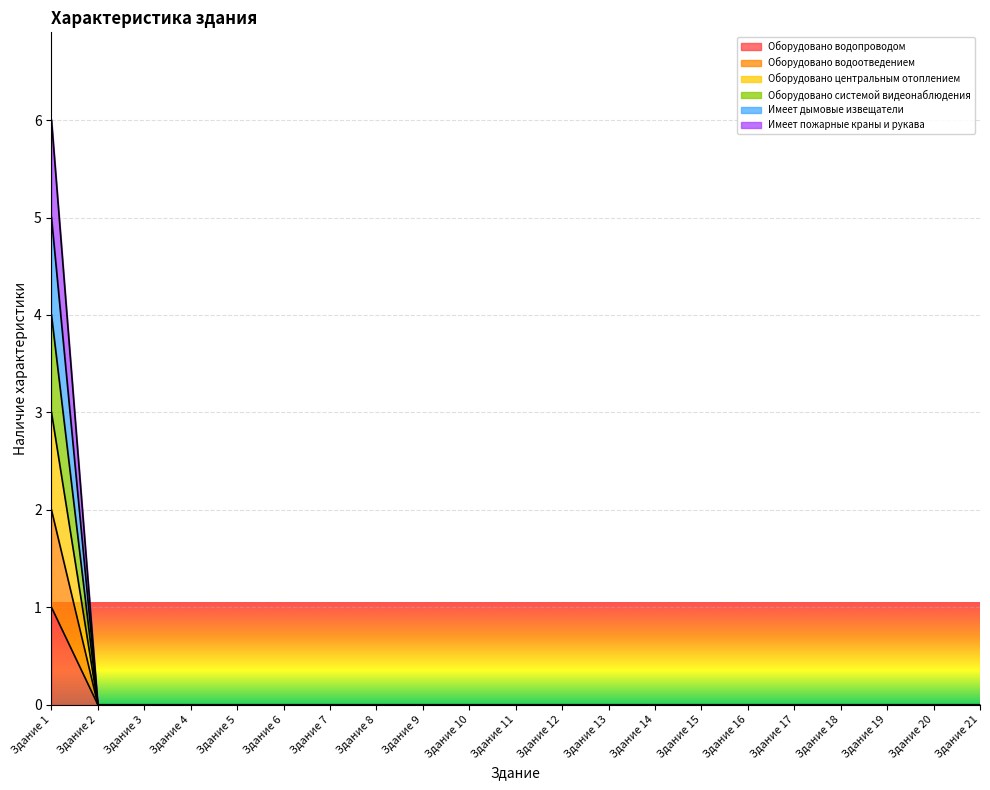

How many data points in Оборудовано центральным отоплением are above 0?

1